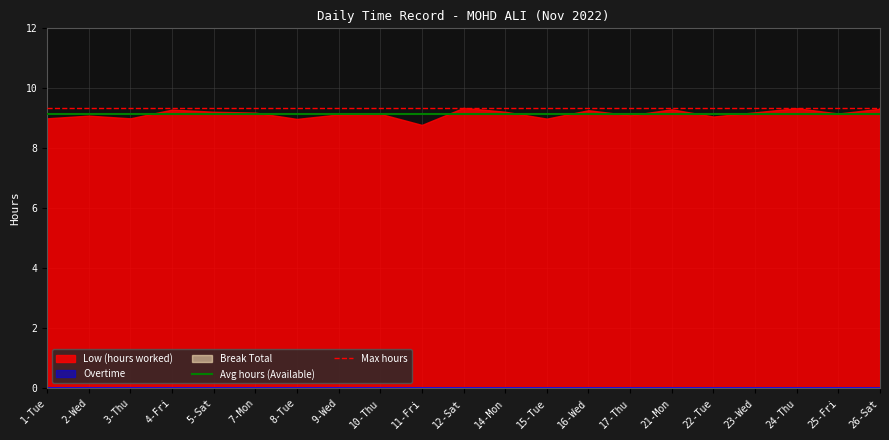

What is the sum of the Max hours values at 2-Wed and 1-Tue?

18.7